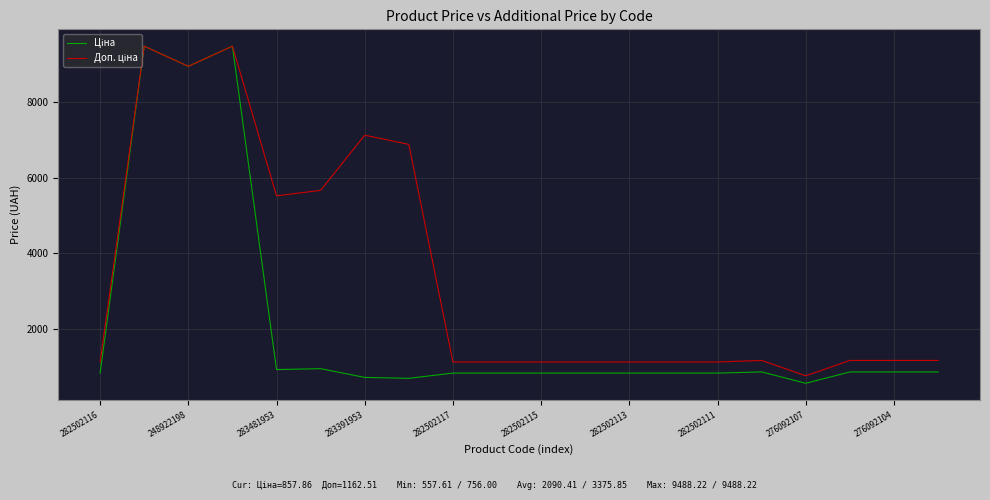

What is the minimum value shown in the chart?

557.6